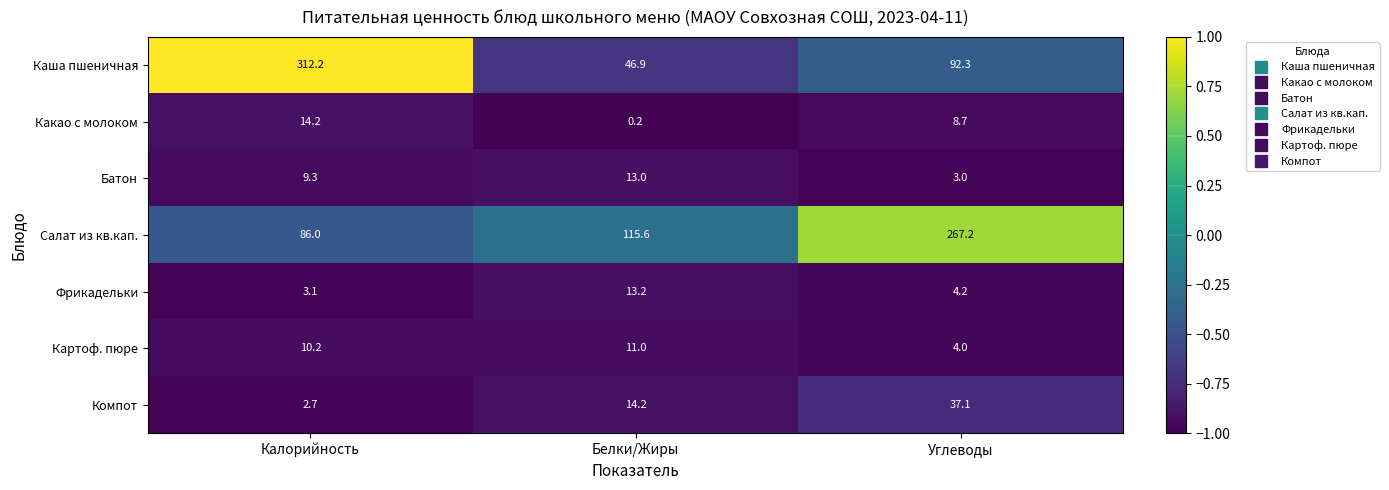

Rank the categories by Каша пшеничная value from lowest to highest.

Белки/Жиры, Углеводы, Калорийность